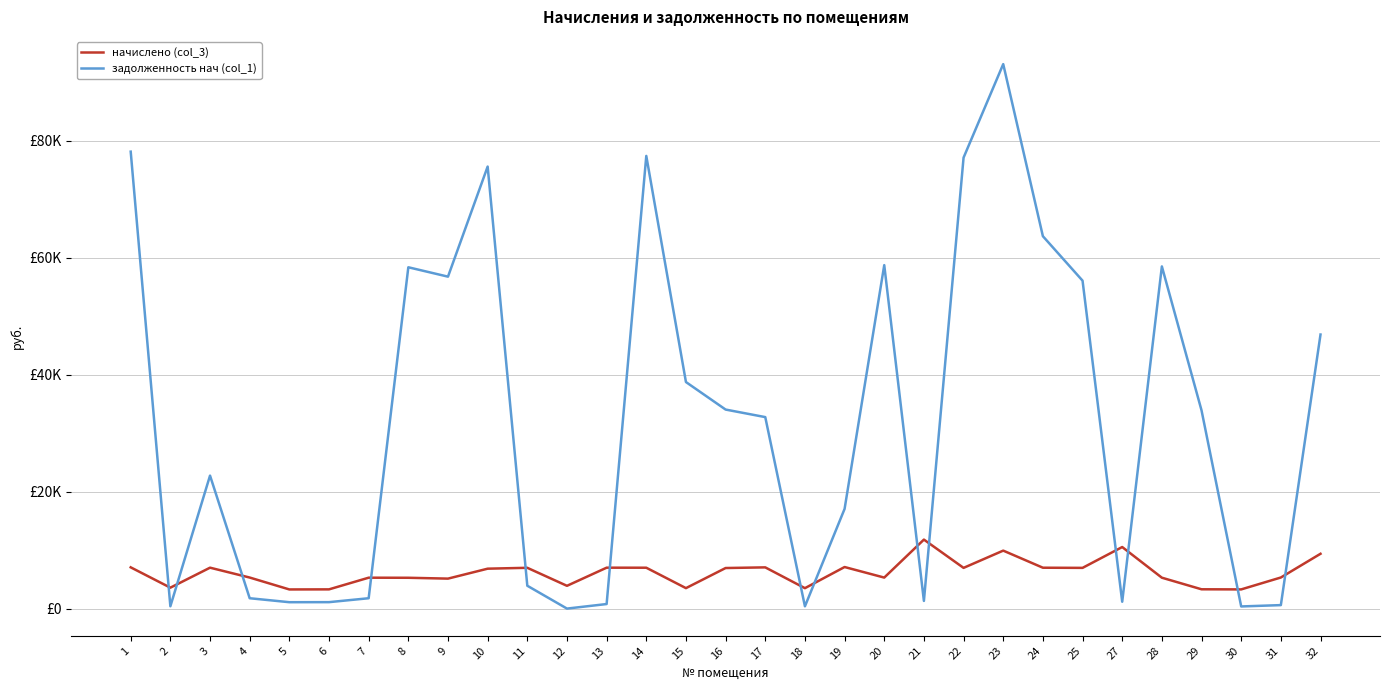

At which category is the sum across all series the highest?

23